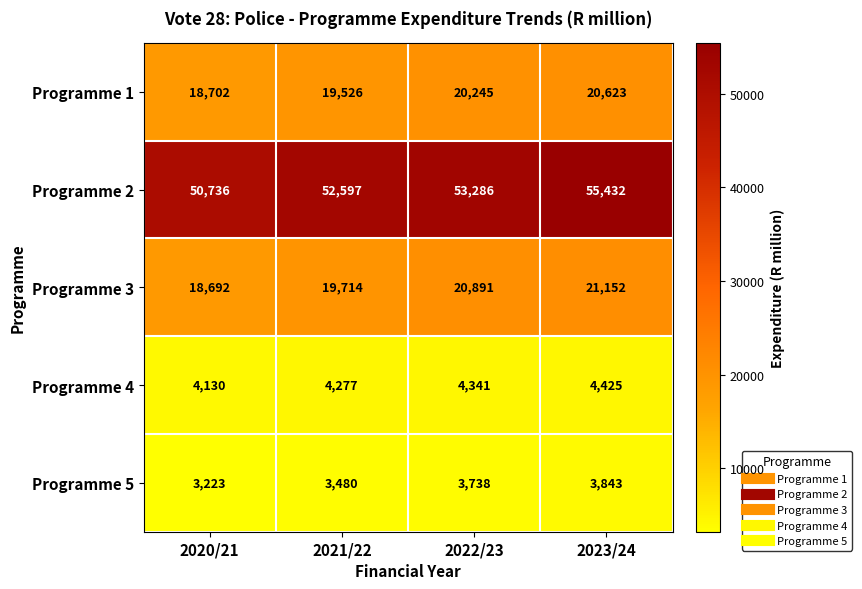

At which category is the sum across all series the highest?

2023/24